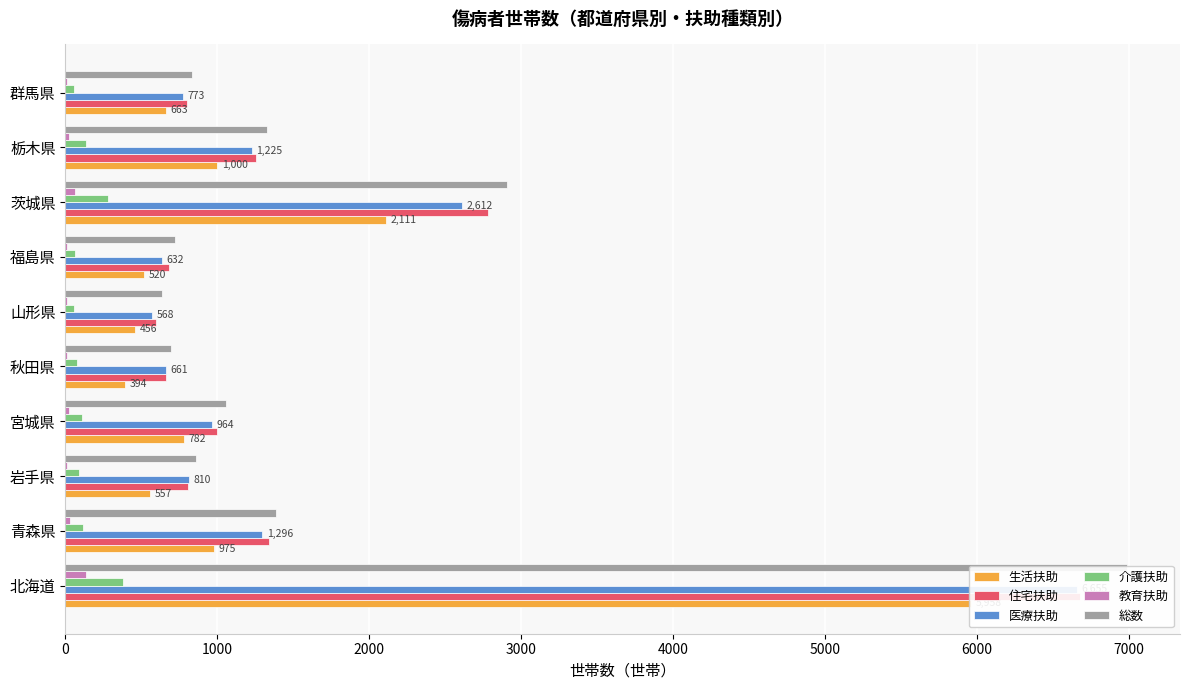

Count the number of data series in this chart.

6